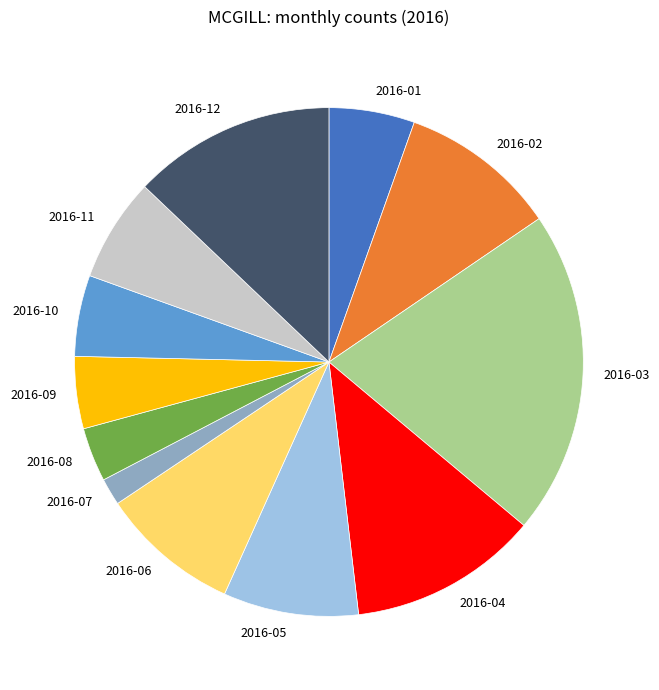

Is there a majority slice in this chart?

No